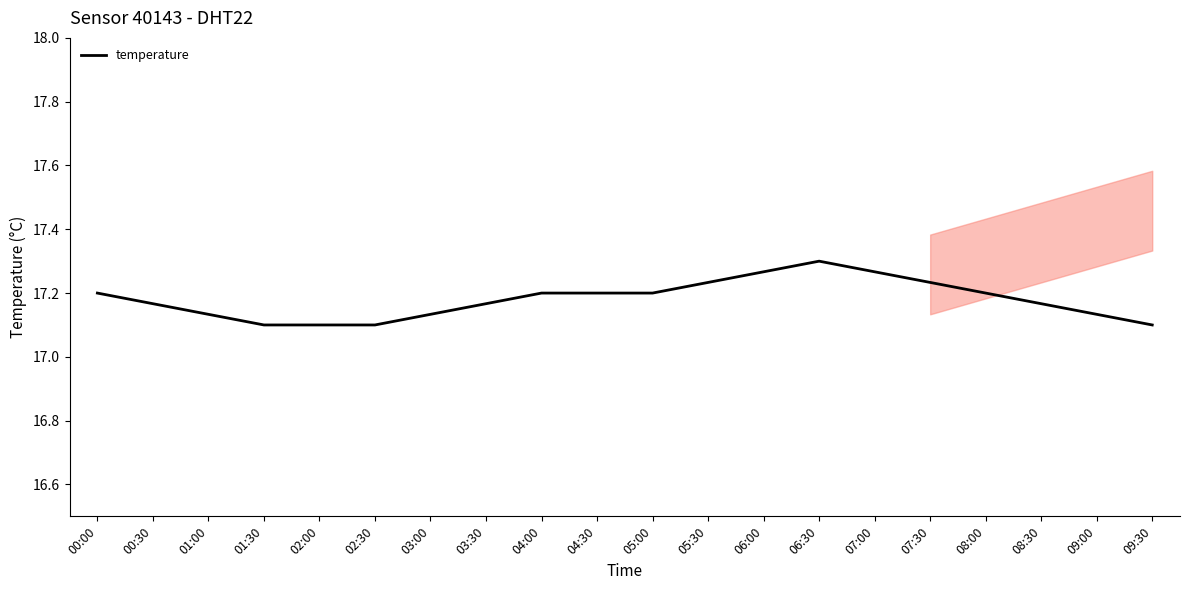

Reading right to left, extract all data points from this chart.

09:30=17.1	09:00=17.1	08:30=17.2	08:00=17.2	07:30=17.2	07:00=17.3	06:30=17.3	06:00=17.3	05:30=17.2	05:00=17.2	04:30=17.2	04:00=17.2	03:30=17.2	03:00=17.1	02:30=17.1	02:00=17.1	01:30=17.1	01:00=17.1	00:30=17.2	00:00=17.2